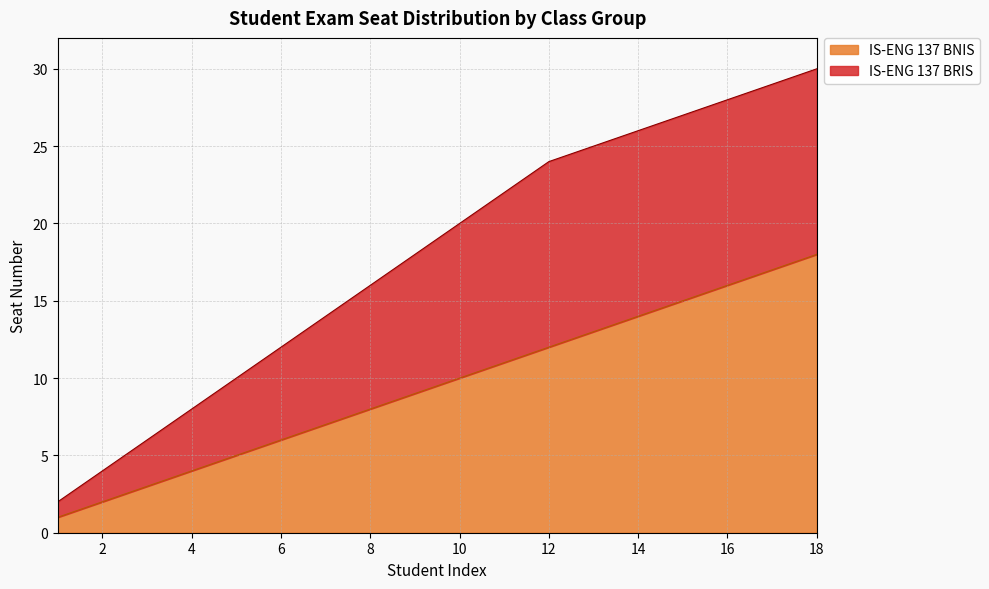

What is the highest value of the IS-ENG 137 BNIS series?

18